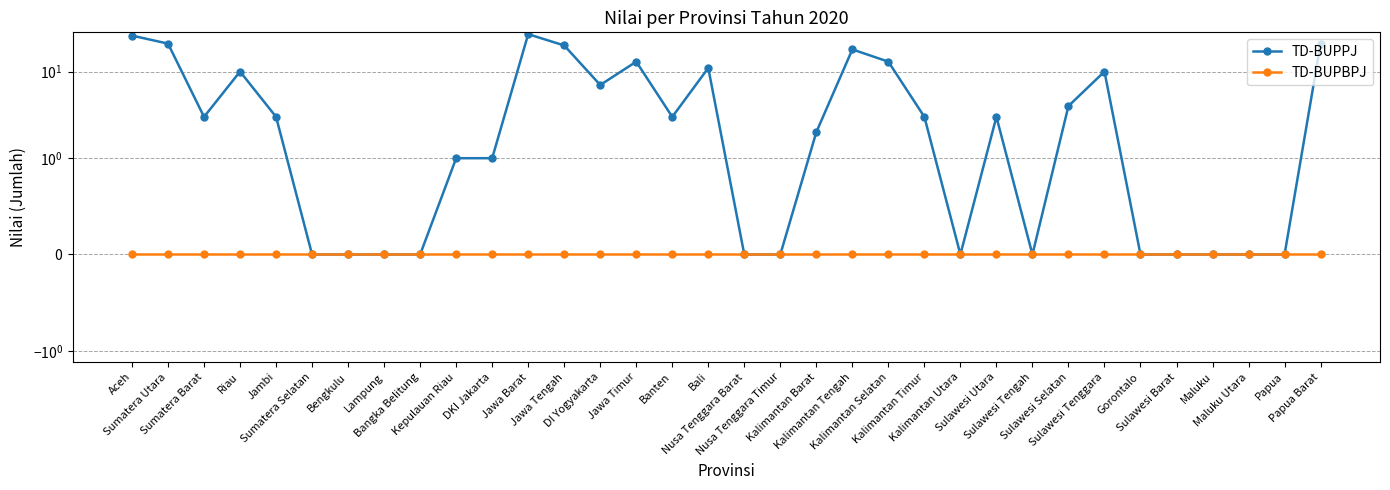

True or false: TD-BUPPJ and TD-BUPBPJ cross at least once.

False